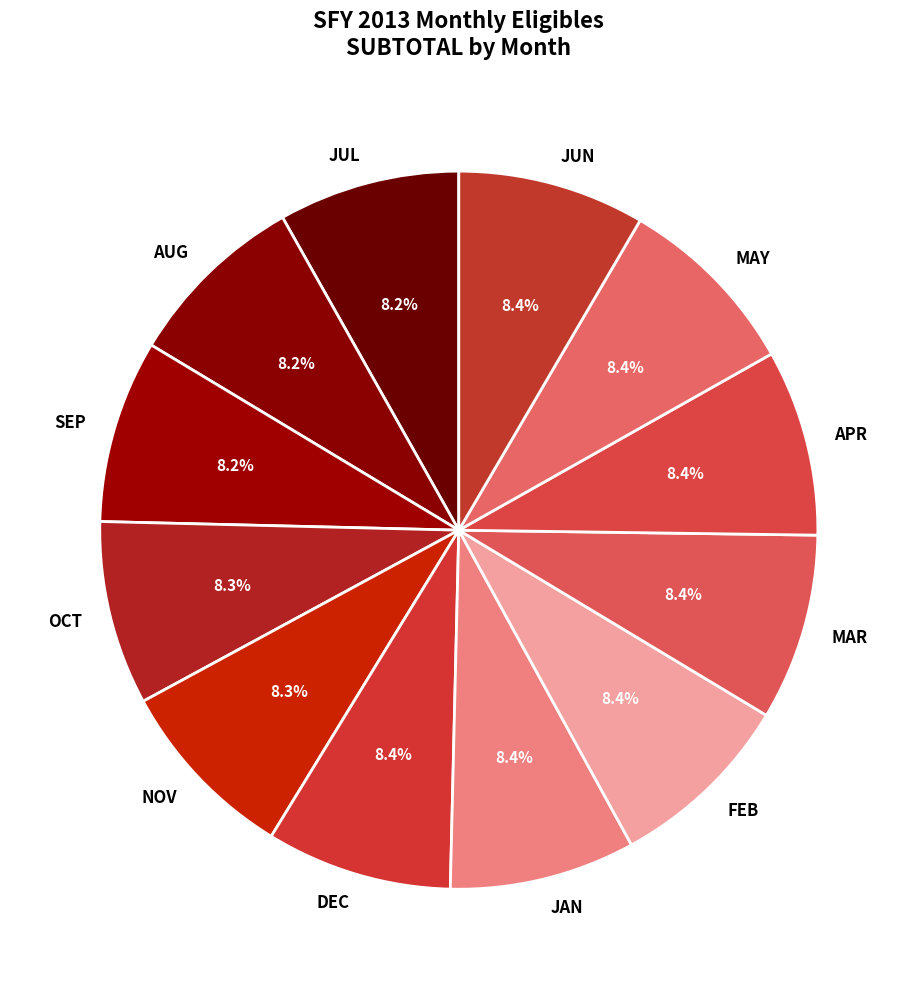

Count the number of slices in the pie.

12